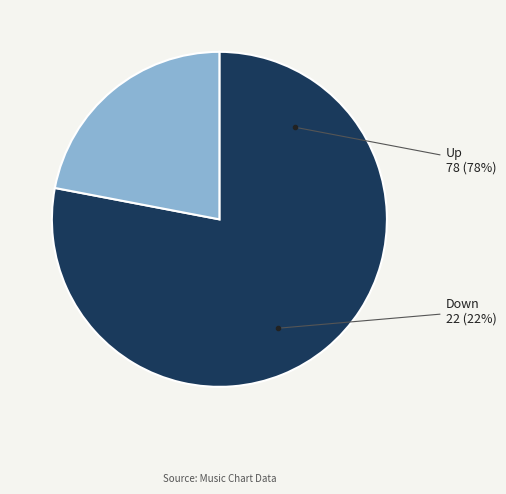

Which category has the smallest portion of the pie?

down